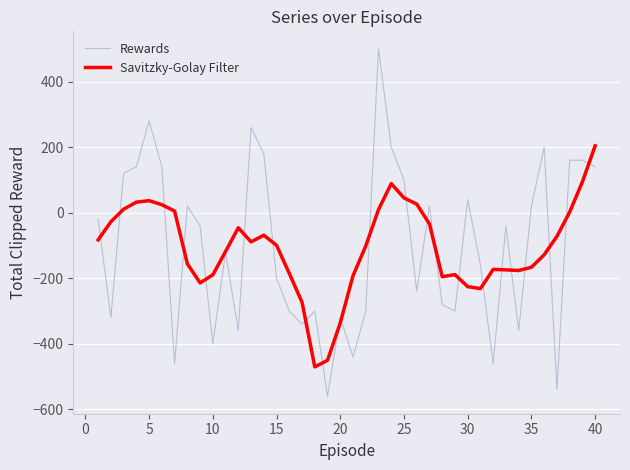

Which series has the widest spread of values?

Rewards